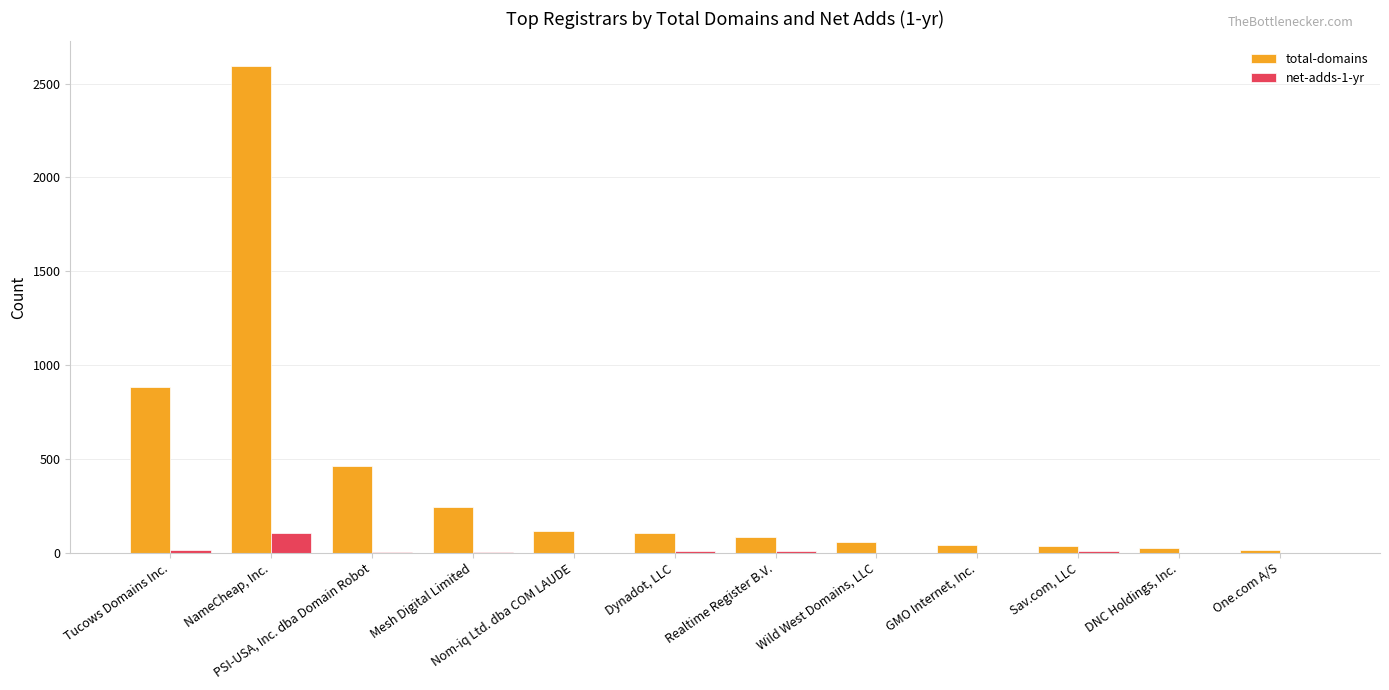

What is the total value across all series at GMO Internet, Inc.?

41